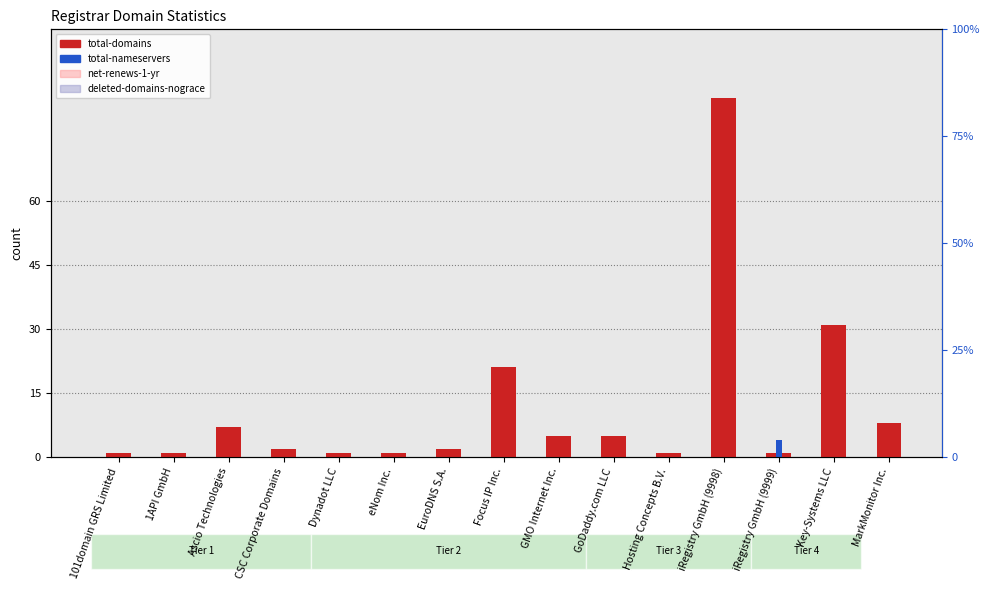

Which series changed the most between Focus IP Inc. and iRegistry GmbH (9999)?

total-domains